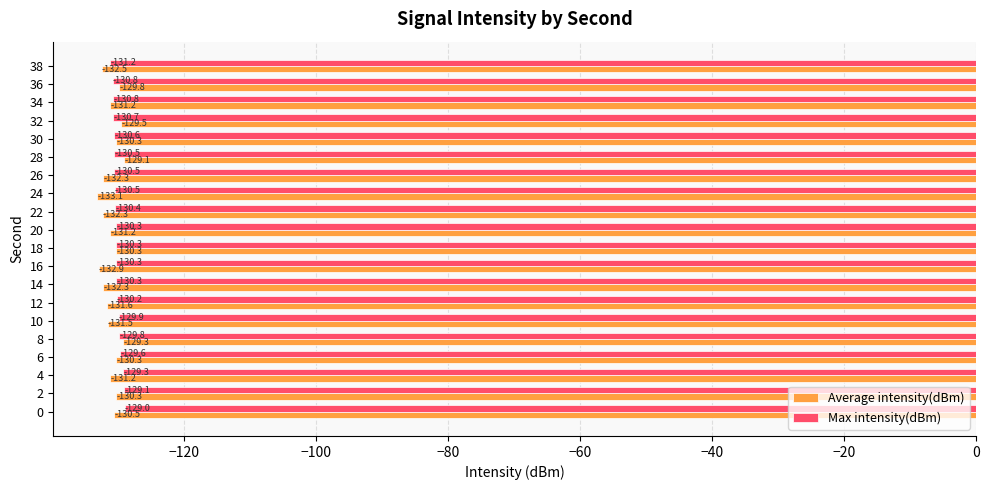

Is it true that Max intensity(dBm) equals -130.3 at 16?

True